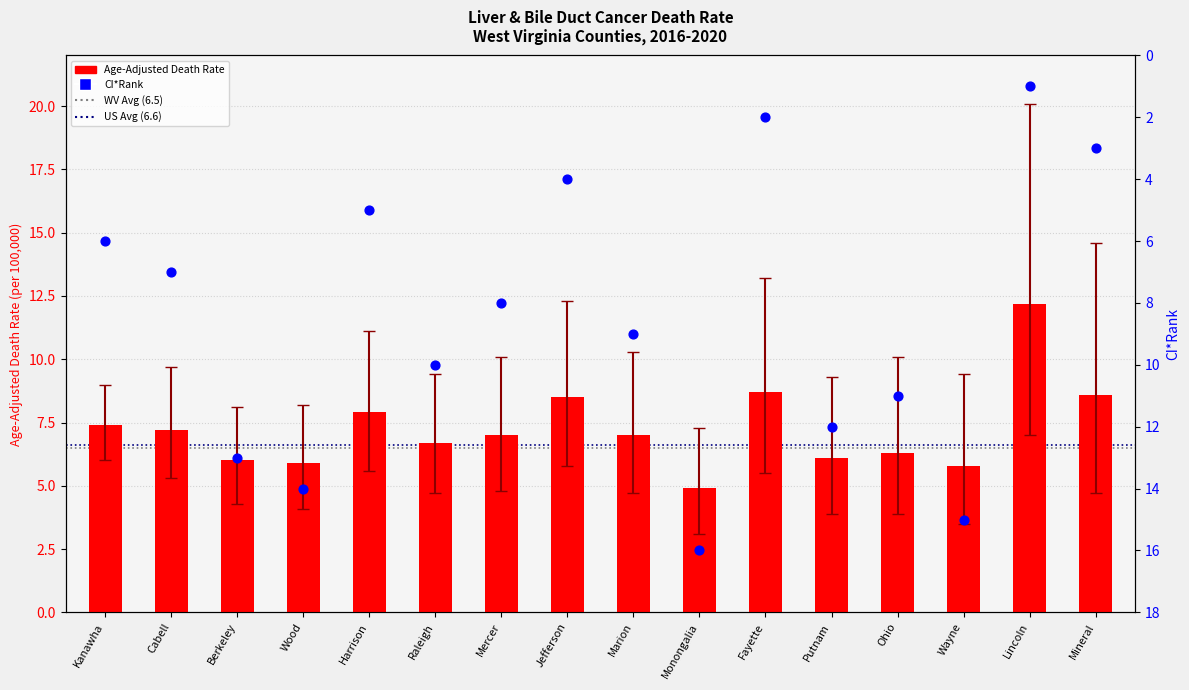

What are all the series names shown in the legend?

Age-Adjusted Death Rate, CI*Rank